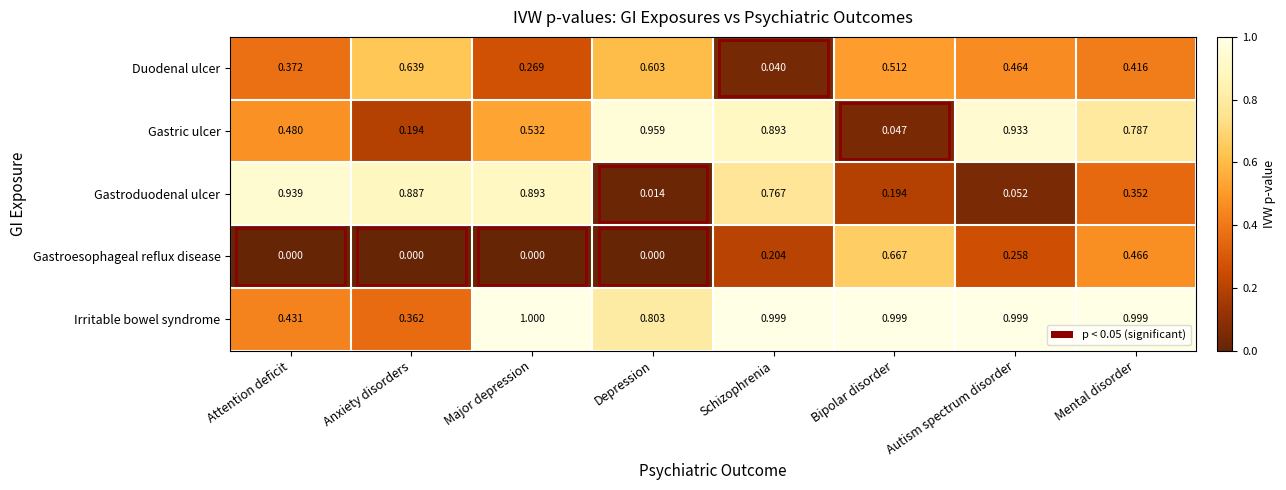

At how many categories does at least one series exceed 0?

8